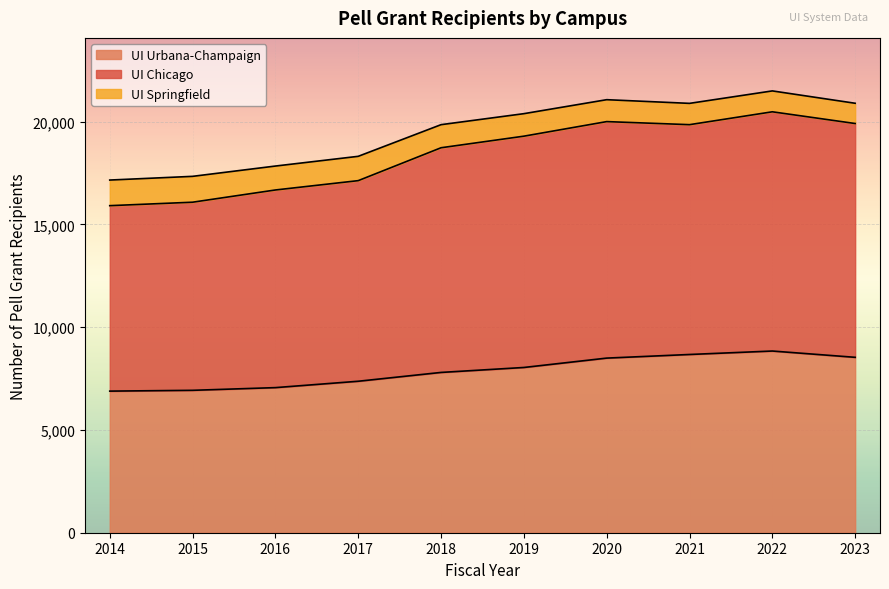

What are all the series names shown in the legend?

UI Urbana-Champaign, UI Chicago, UI Springfield